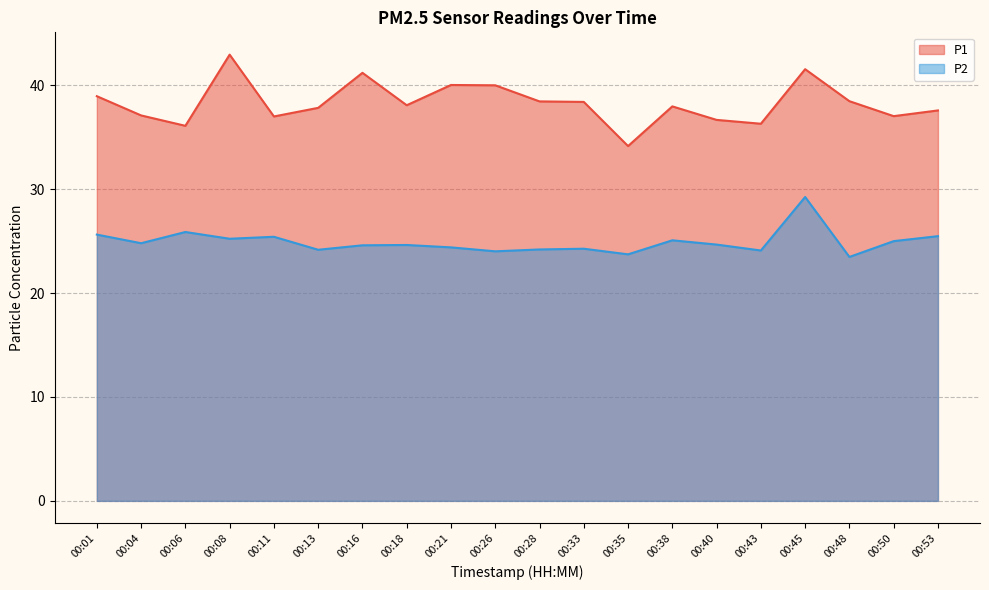

At which label does P1 reach its peak?

00:08